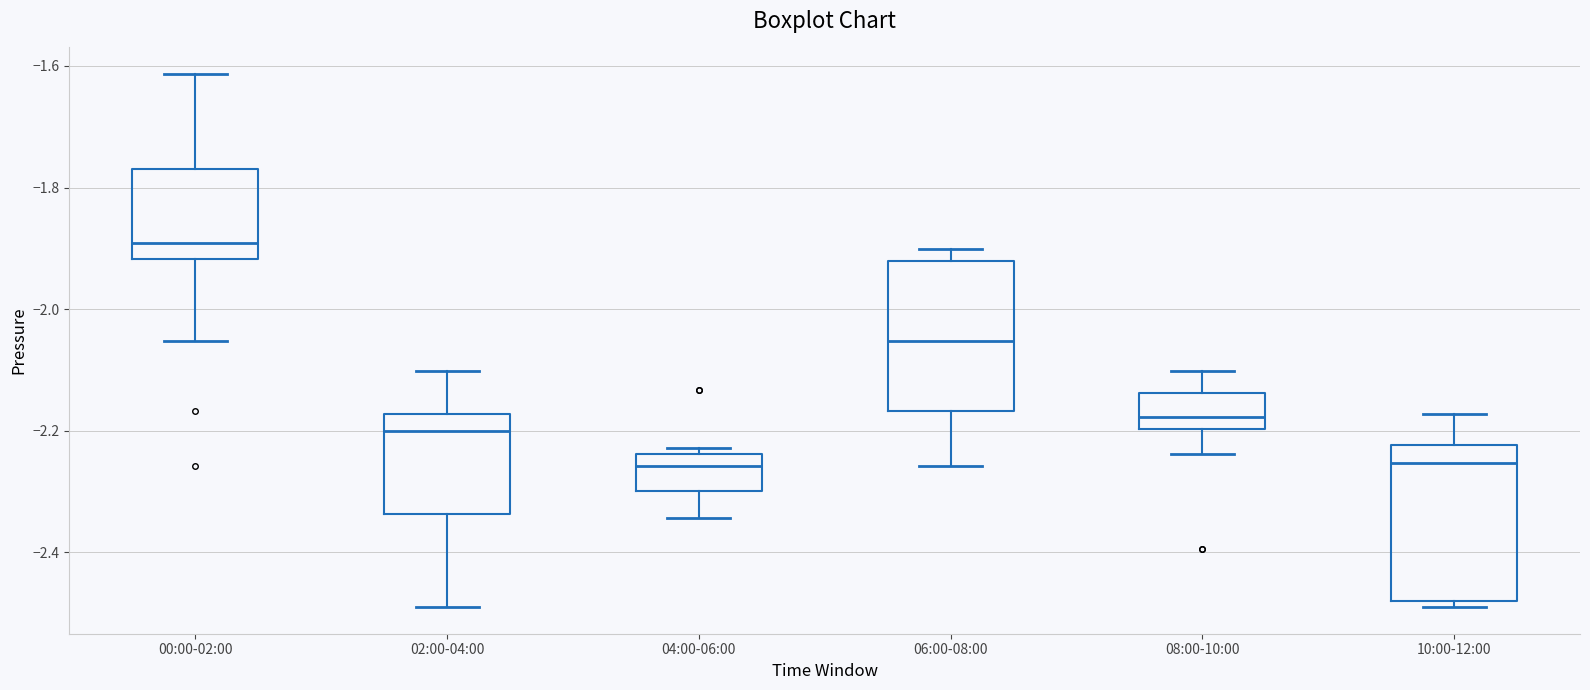

Reading left to right, transcribe this box plot: for each box, give where its median line is, the range the box spans, and where its two whiskers end, as read against the y-axis. The values are not printed on the chart, so give them approximately, as read against the axis.

00:00-02:00: median -1.90, box -1.92 to -1.76, whiskers -2.06 to -1.62
02:00-04:00: median -2.20, box -2.34 to -2.18, whiskers -2.50 to -2.10
04:00-06:00: median -2.26, box -2.30 to -2.24, whiskers -2.34 to -2.22
06:00-08:00: median -2.06, box -2.16 to -1.92, whiskers -2.26 to -1.90
08:00-10:00: median -2.18, box -2.20 to -2.14, whiskers -2.24 to -2.10
10:00-12:00: median -2.26, box -2.48 to -2.22, whiskers -2.50 to -2.18